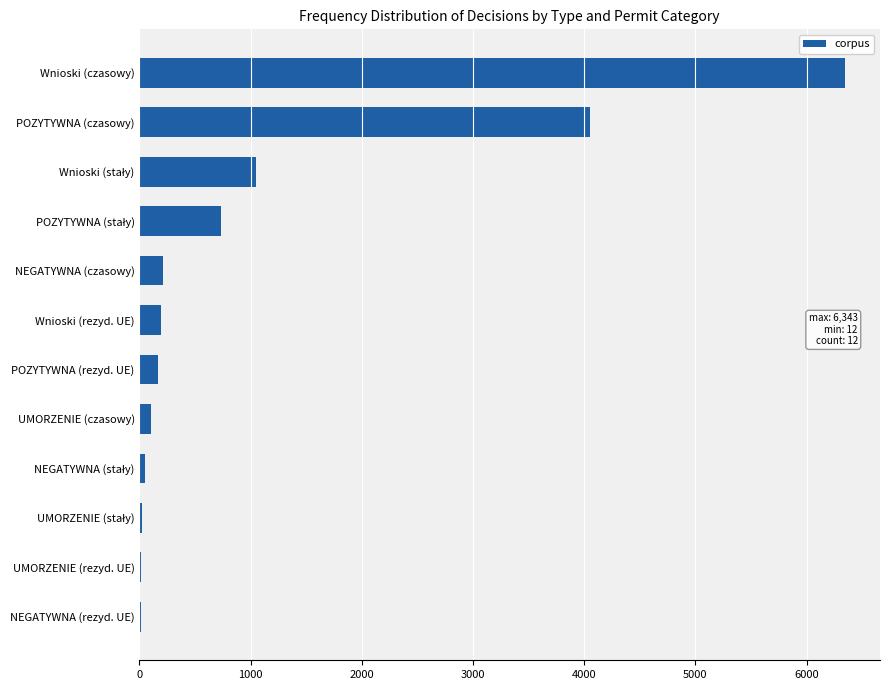

Between Wnioski (rezyd. UE) and POZYTYWNA (czasowy), which is larger?

POZYTYWNA (czasowy)